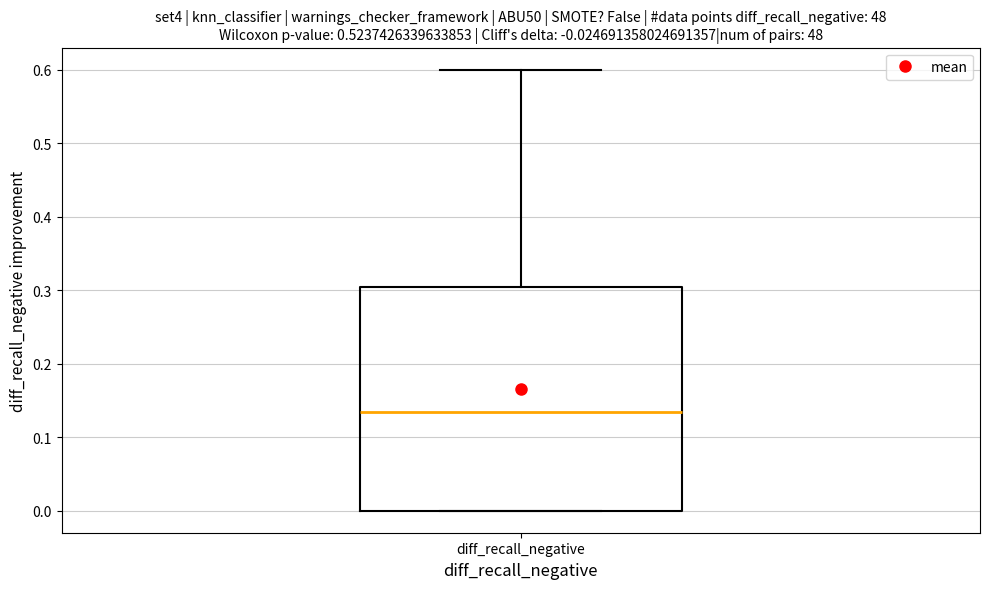

Read this box plot against the y-axis: the position of the median line, the range covered by the box, and the ends of both whiskers. The values are not printed on the chart, so give them approximately, as read against the axis.

median 0.13, box 0.00 to 0.30, whiskers 0.00 to 0.60